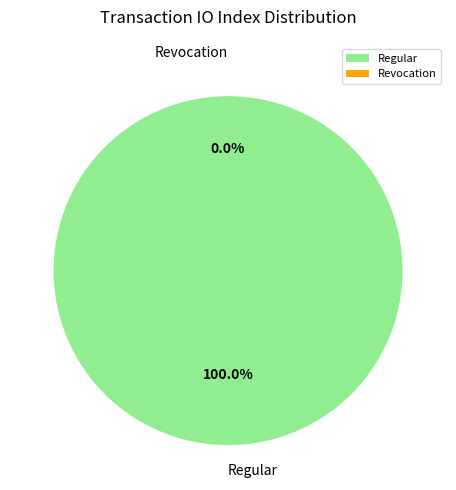

Does Revocation represent more than half of the total?

No